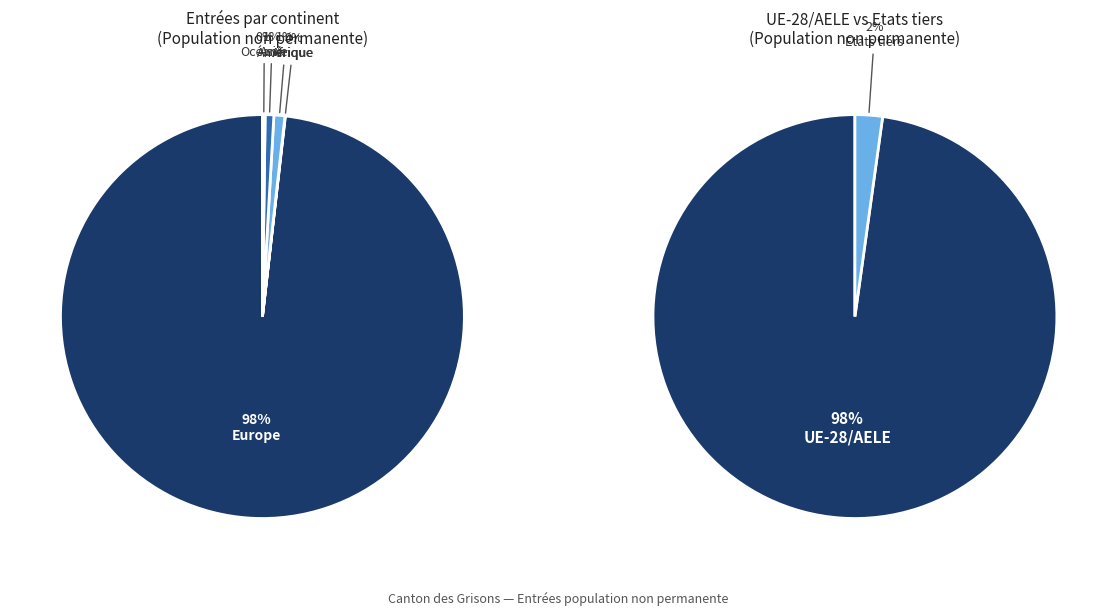

What is the smallest slice in the pie chart?

Afrique